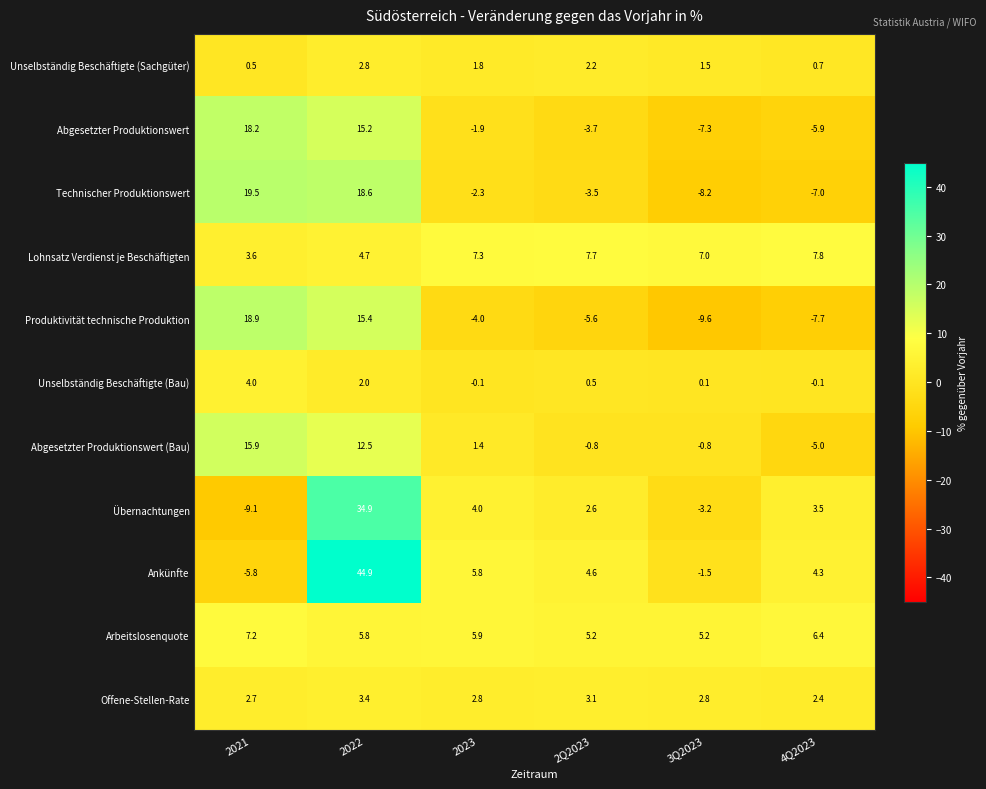

Which series changed the most between 2022 and 2023?

Ankünfte